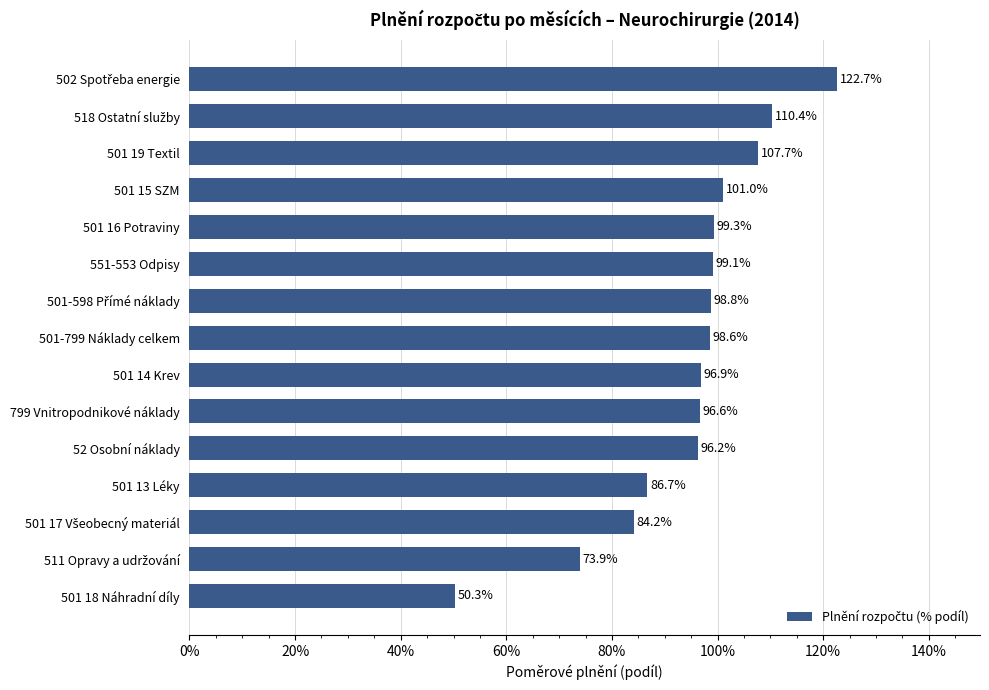

What is the average value?

0.9